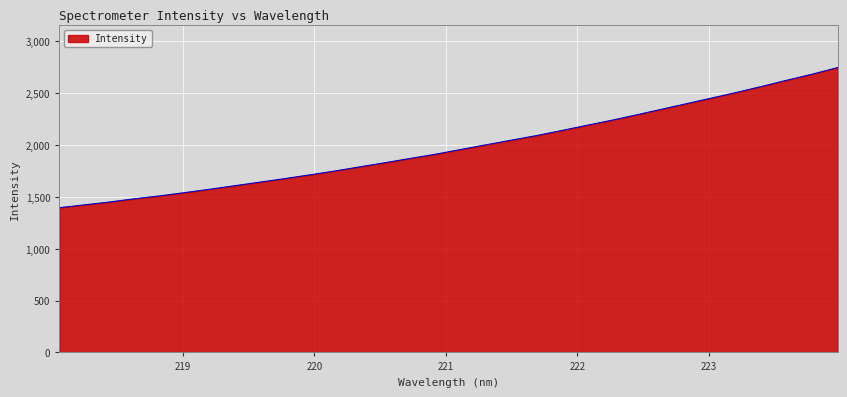

What is the difference between the maximum and minimum values?

1351.8